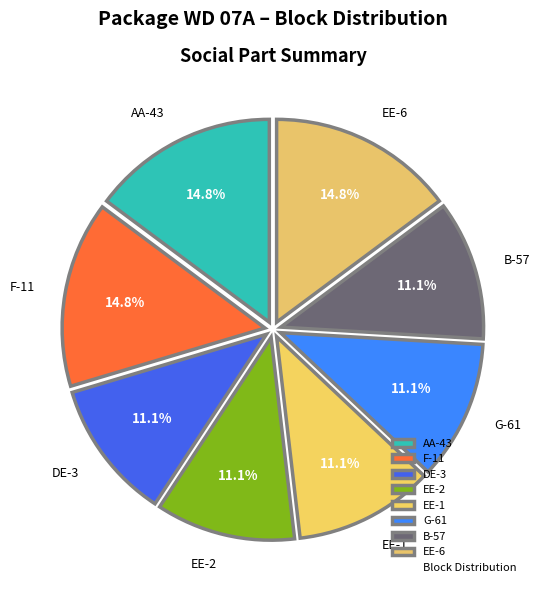

To the nearest percent, what is the difference between the largest and smallest slice percentages?

4%